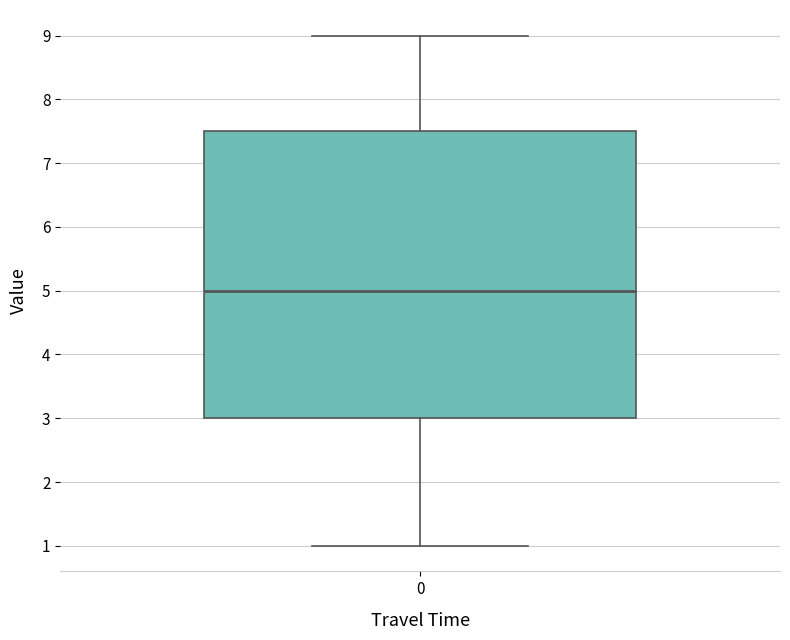

Read this box plot against the y-axis: the position of the median line, the range covered by the box, and the ends of both whiskers. The values are not printed on the chart, so give them approximately, as read against the axis.

median 5.0, box 3.0 to 7.5, whiskers 1.0 to 9.0